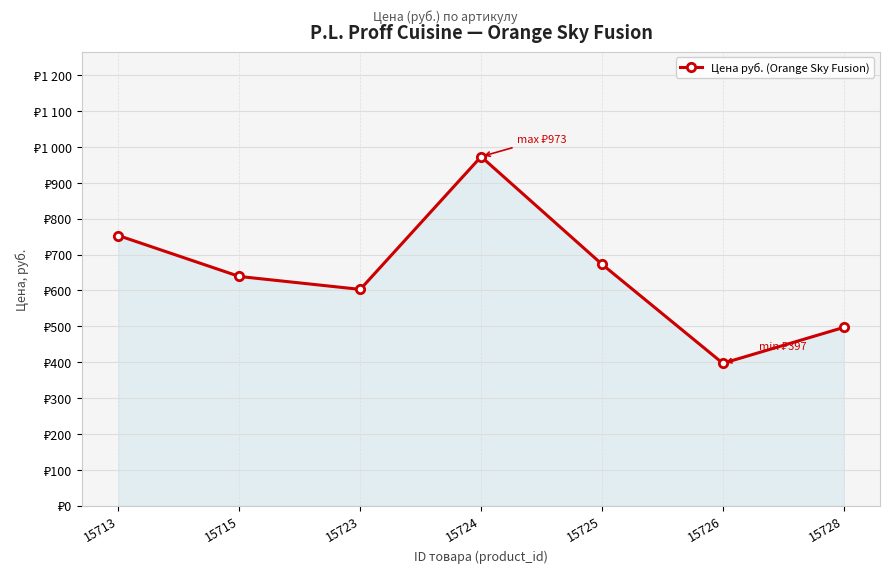

At which label is the value closest to 685?

15725